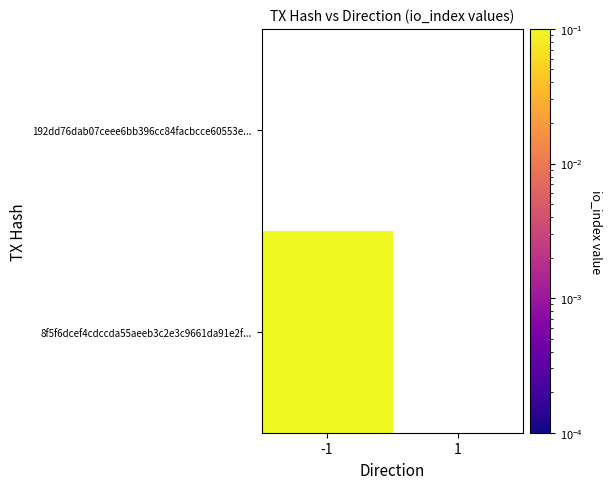

At which category is the sum across all series the highest?

-1